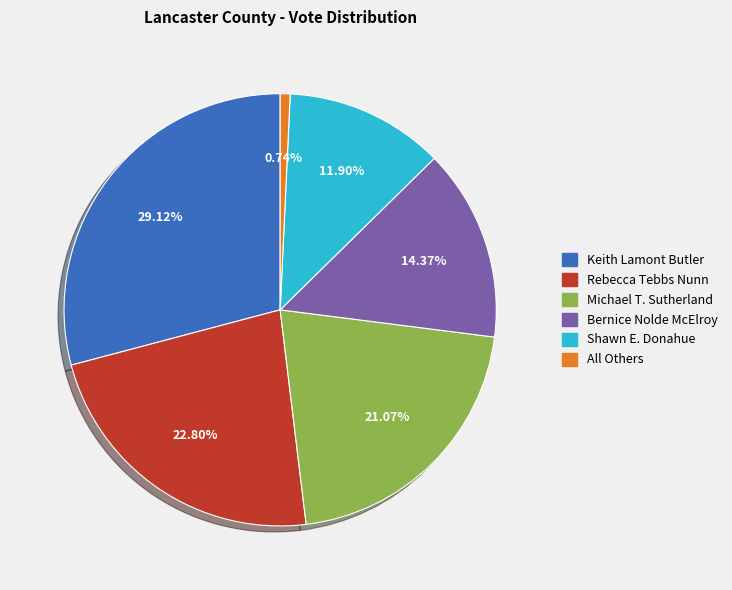

What is the smallest slice in the pie chart?

All Others